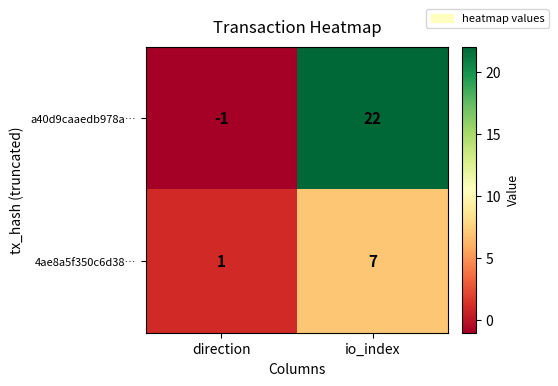

How many values in the a40d9caaedb978a… series are below 22?

1